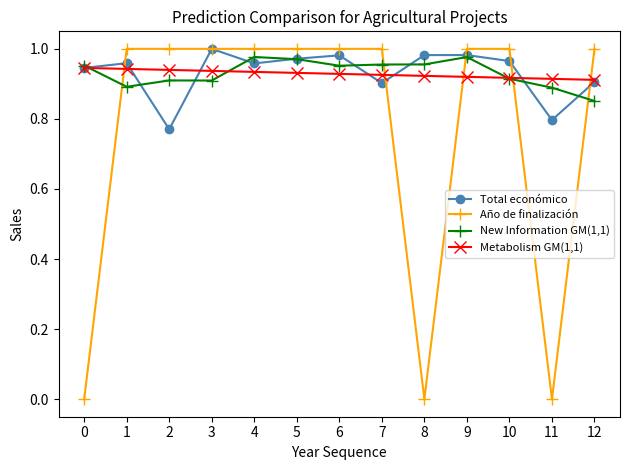

Which series has the largest range (max minus min)?

Año de finalización